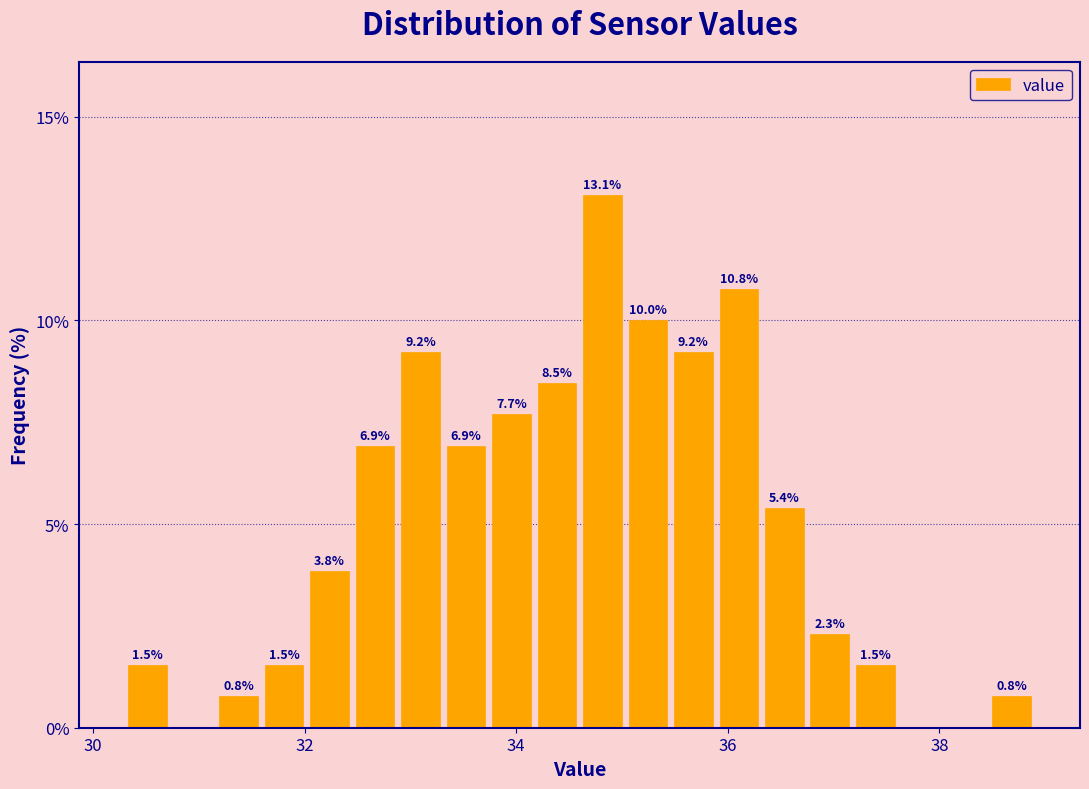

Read against the x-axis, roughly where is the centre of the tallest bar?

34.8